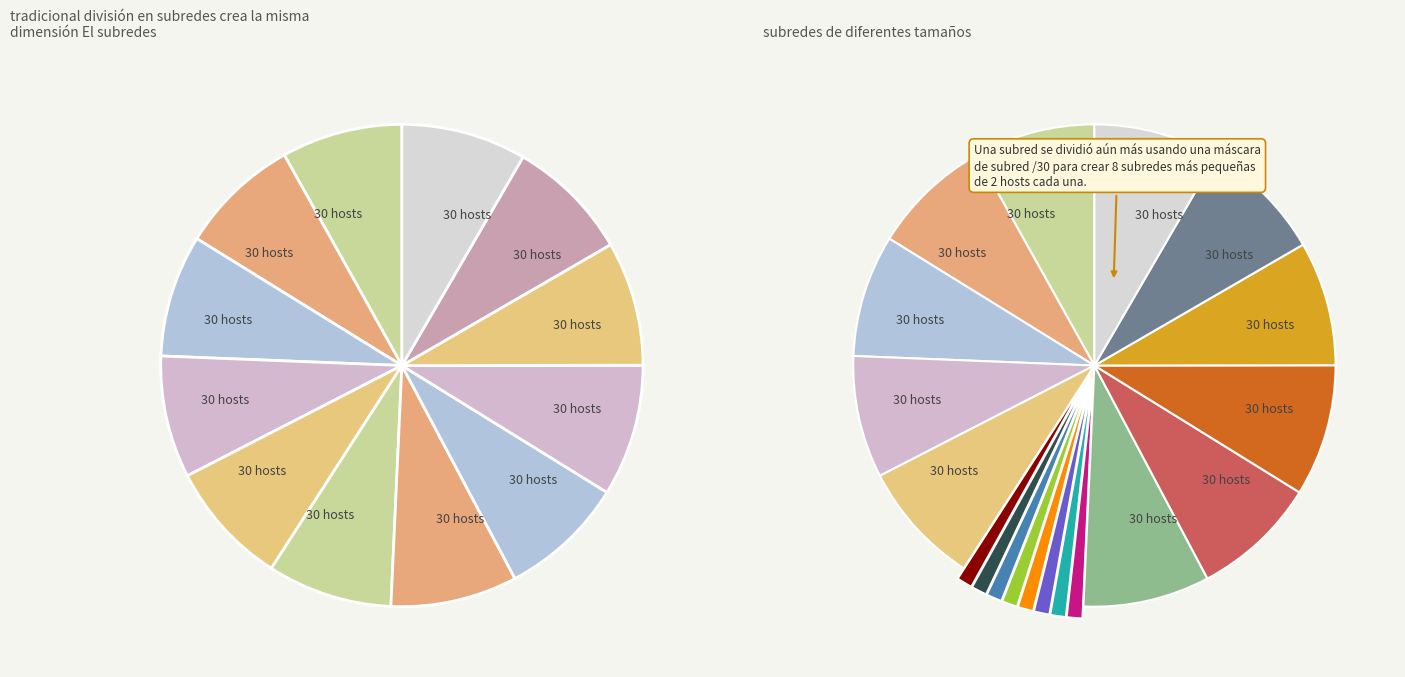

Does any single category account for the majority?

No